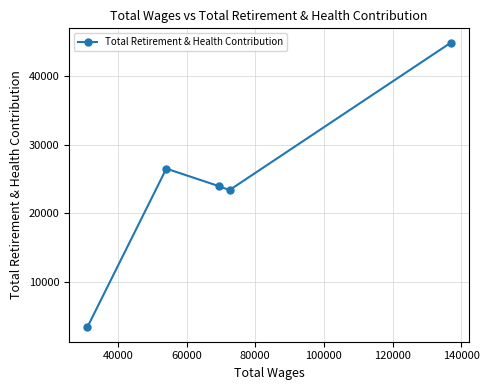

How many lines are shown in the chart?

1